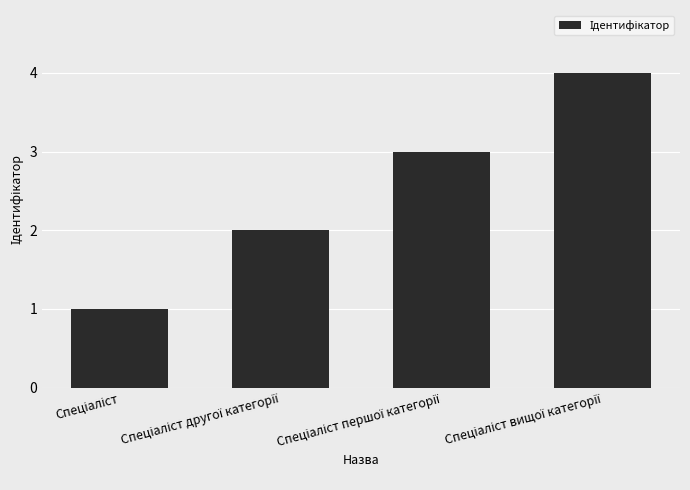

How many values are below 3?

2